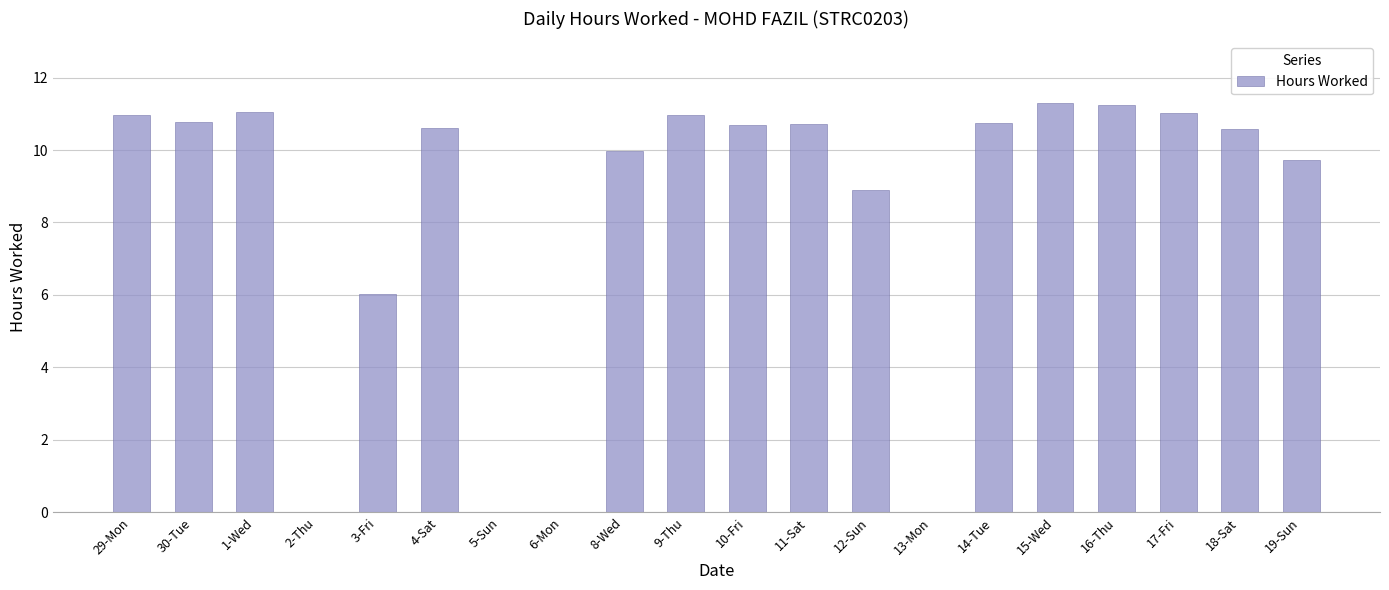

What is the sum of the values at 8-Wed and 30-Tue?

20.8